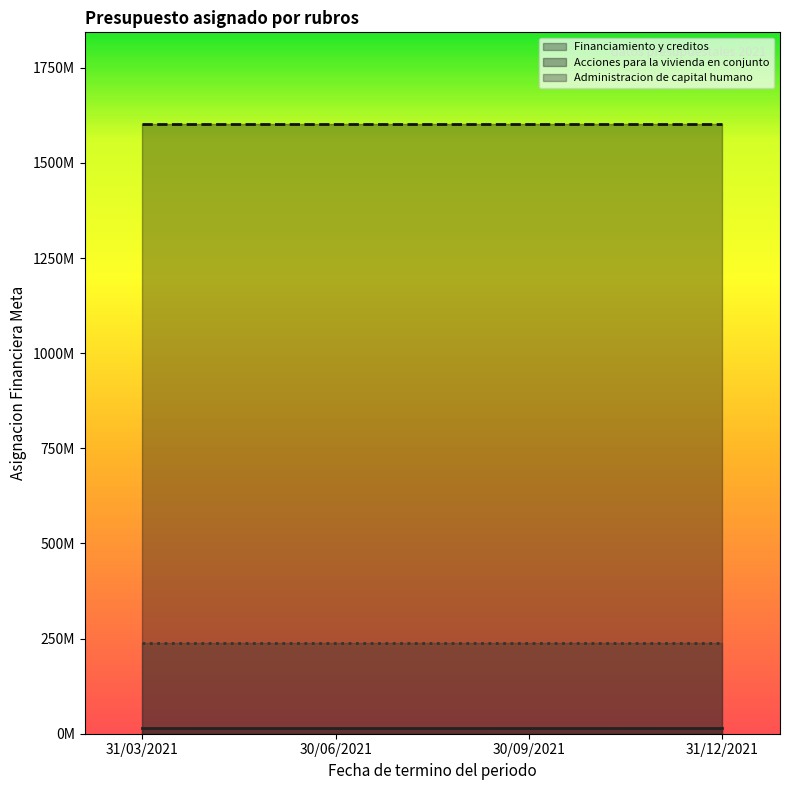

Rank the series by their maximum value, from highest to lowest.

Acciones para la vivienda en conjunto, Administracion de capital humano, Financiamiento y creditos